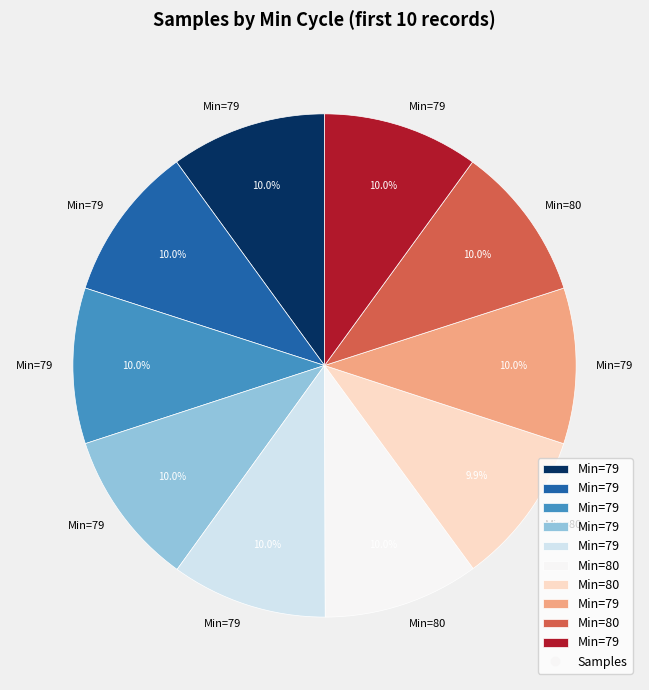

Does any single category account for the majority?

No